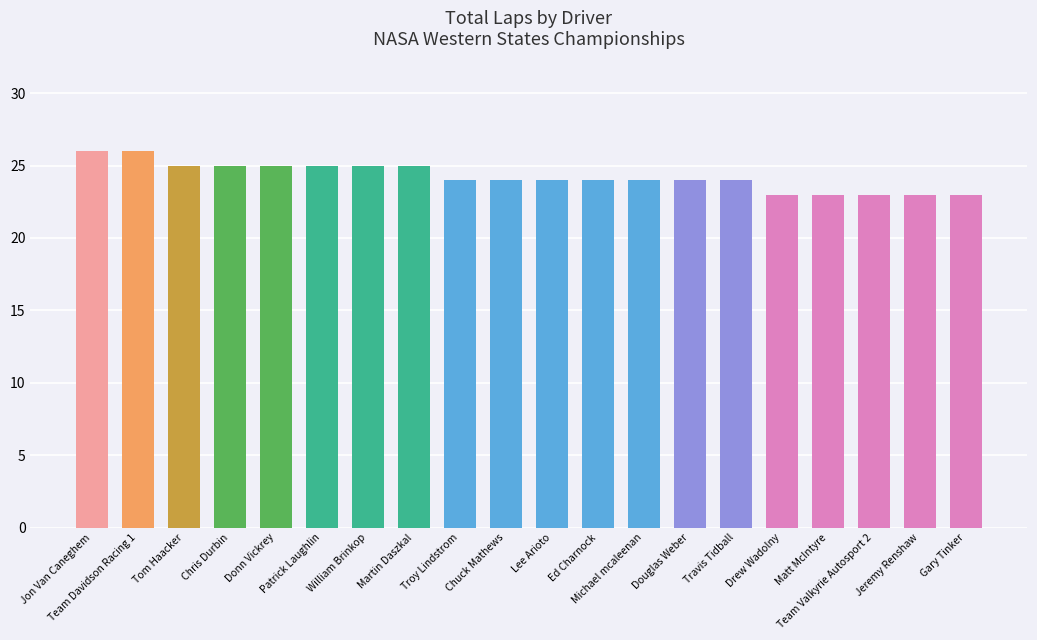

Count the values in the range 24 to 25.

13